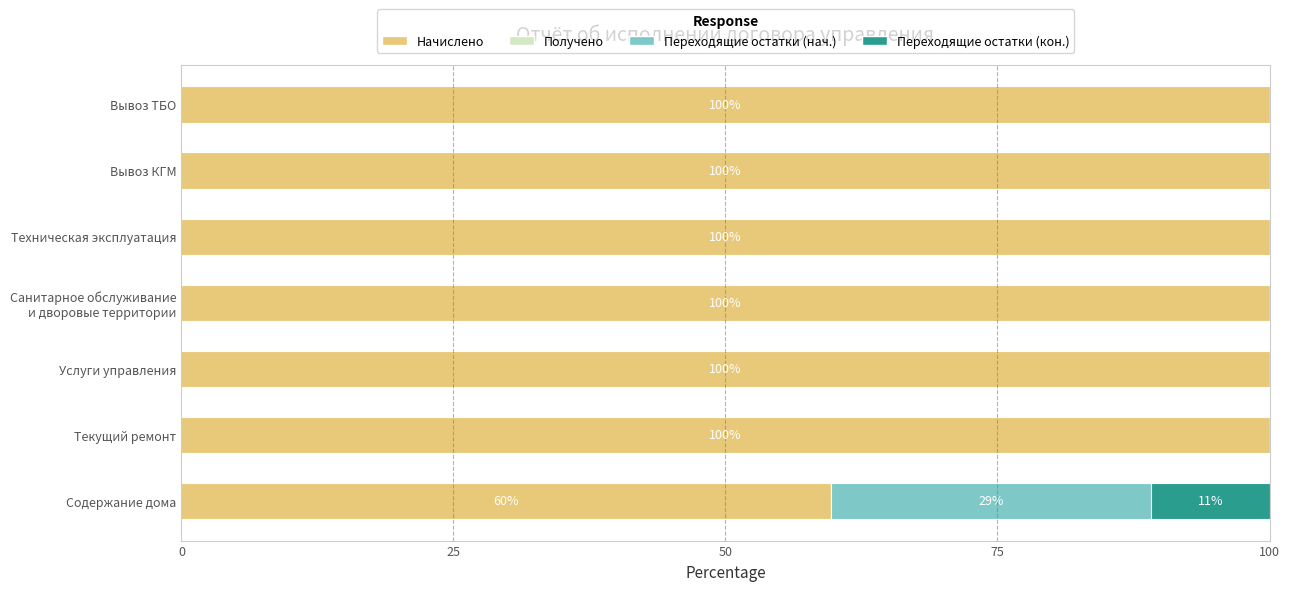

Count the number of data series in this chart.

3